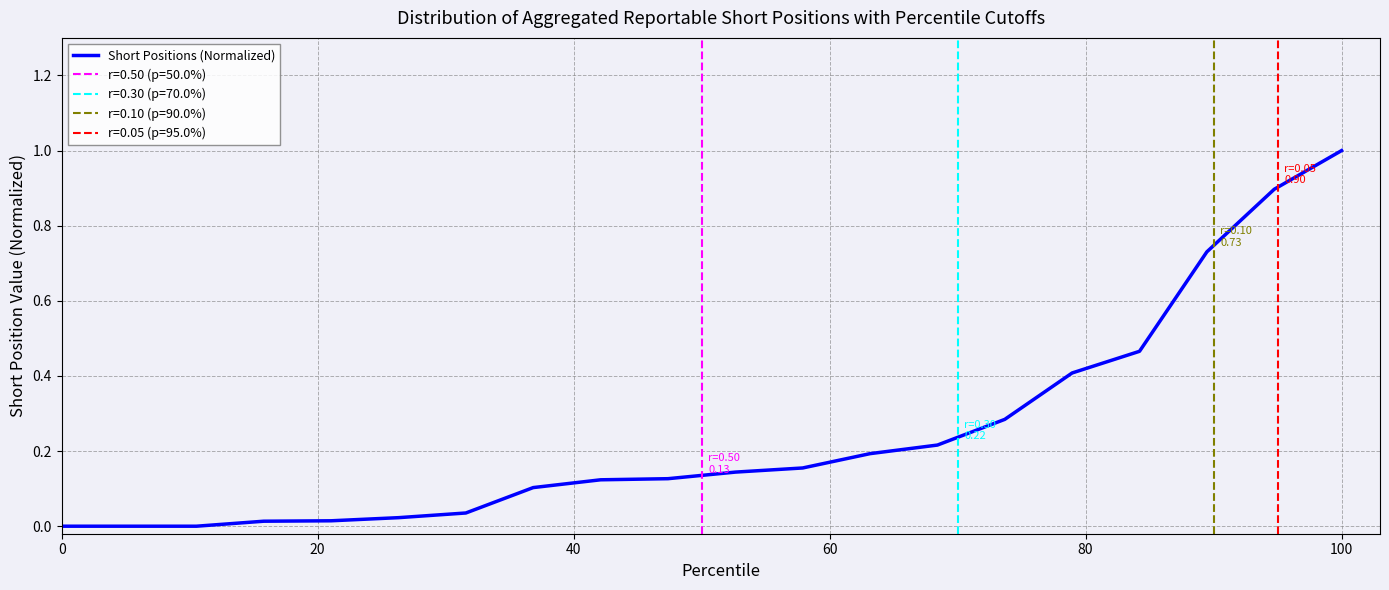

True or false: the data has more than 1 interior local peaks.

False